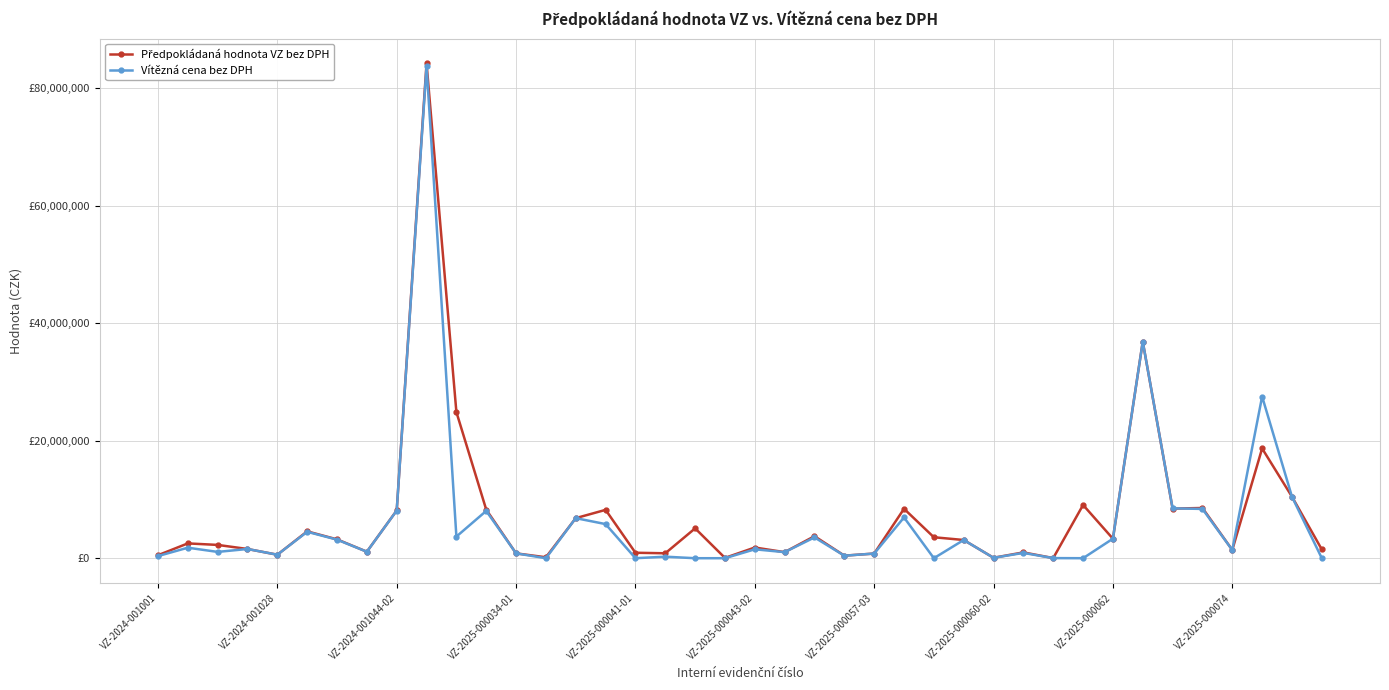

True or false: Vítězná cena bez DPH and Předpokládaná hodnota VZ bez DPH cross at least once.

True